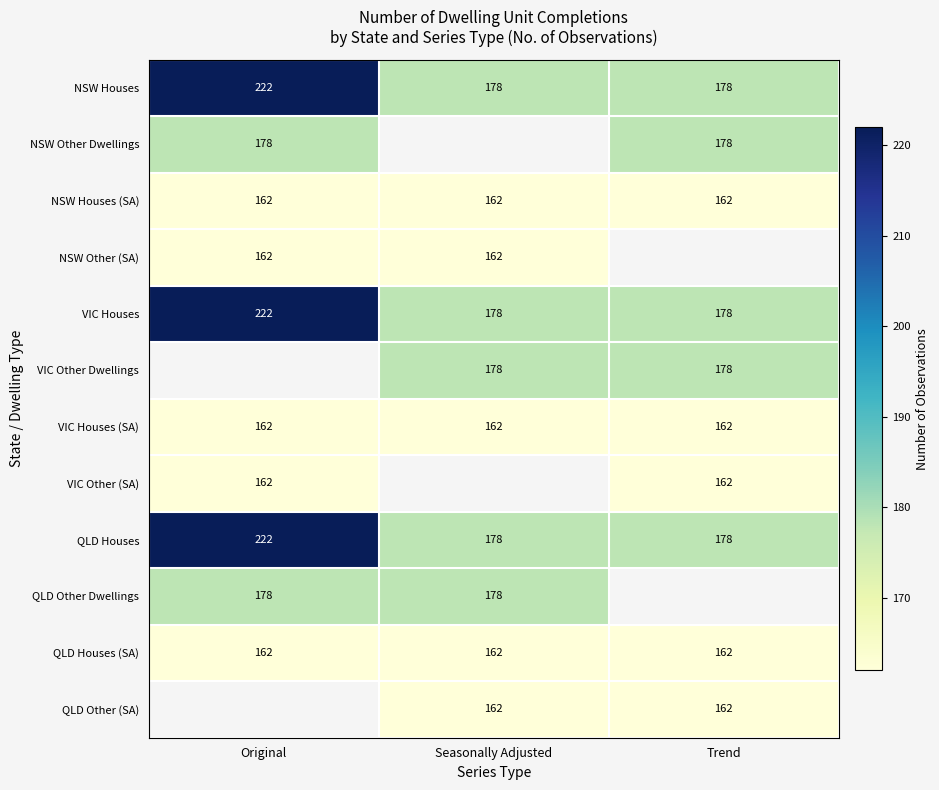

Is the value of VIC Other Dwellings at Trend greater than the value of NSW Houses at Original?

No